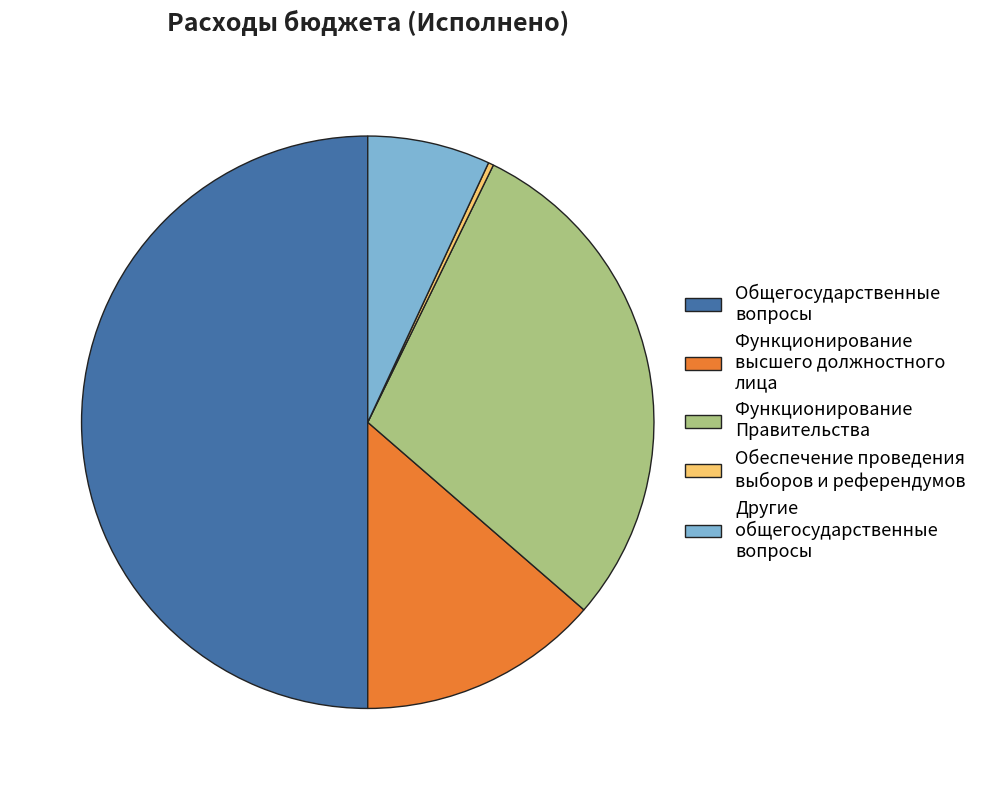

How many slices are in this pie chart?

5